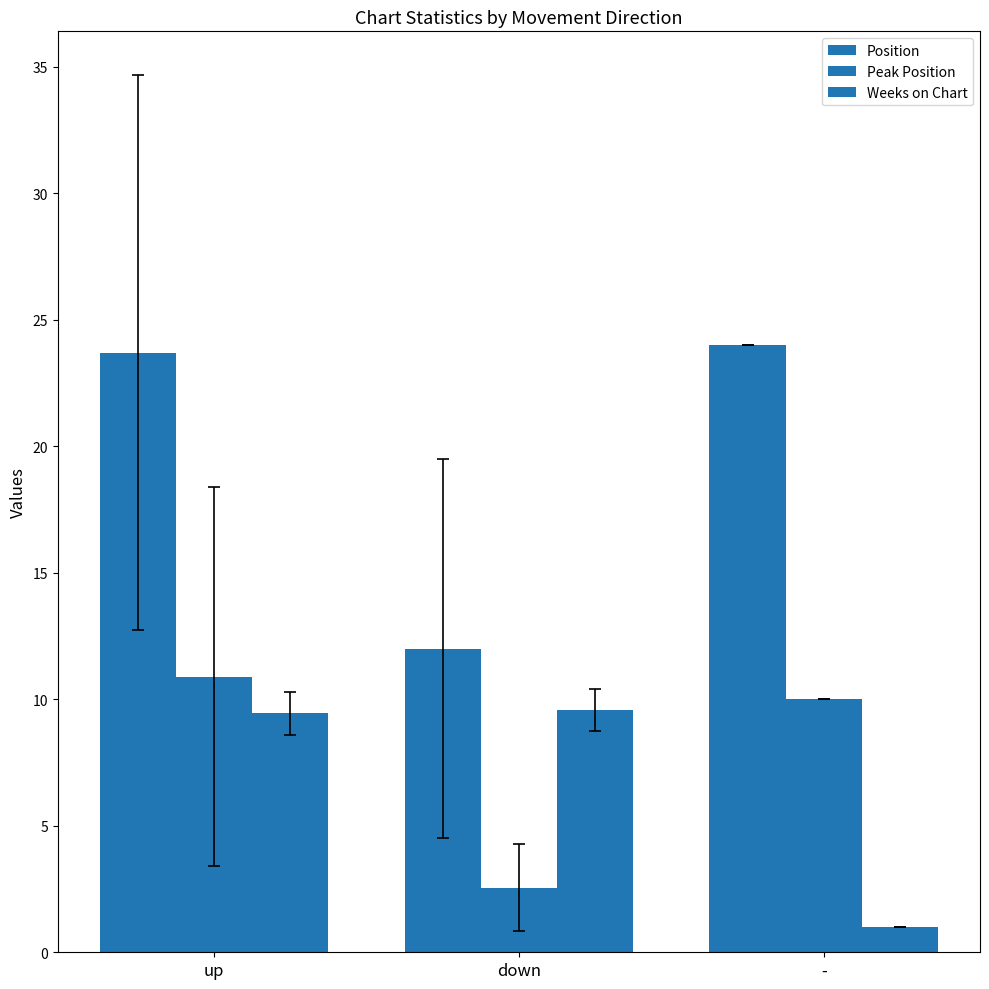

Rank the categories by Peak Position value from highest to lowest.

up, -, down